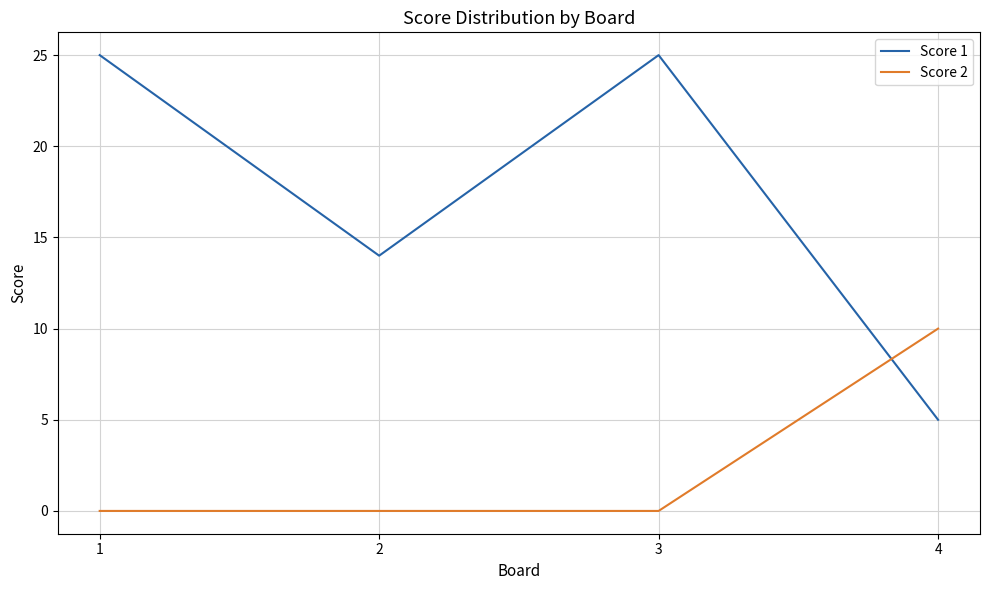

Rank the series at 2 from lowest to highest value.

Score 2, Score 1